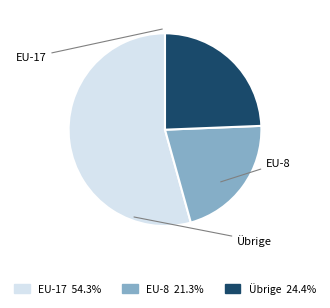

Is there any slice that represents more than half of the pie?

Yes